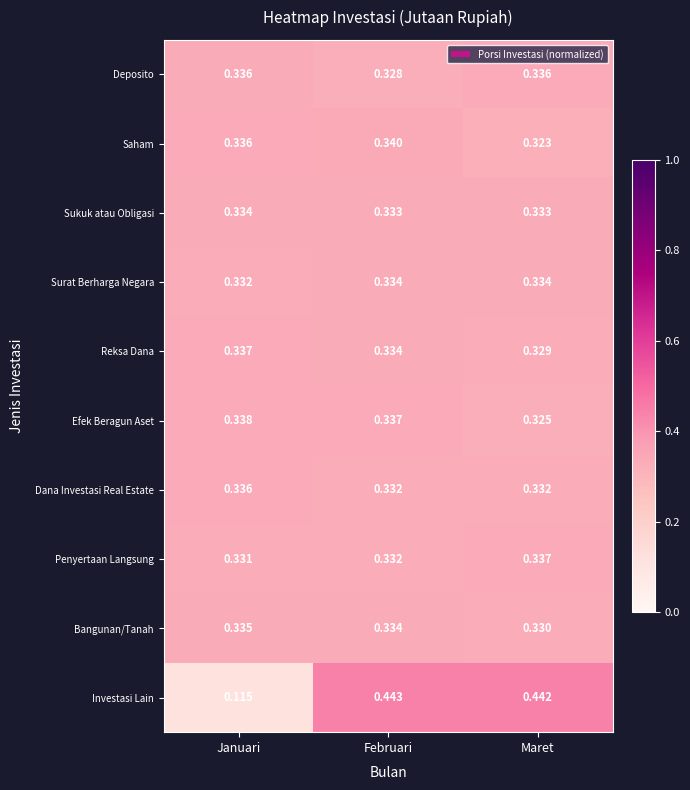

At how many categories does at least one series exceed 0?

3